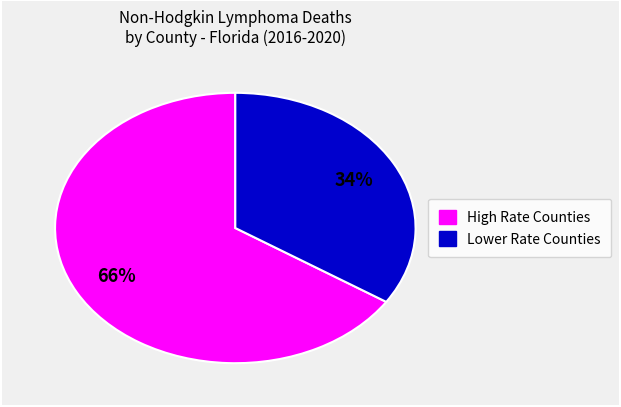

Is there a majority slice in this chart?

Yes